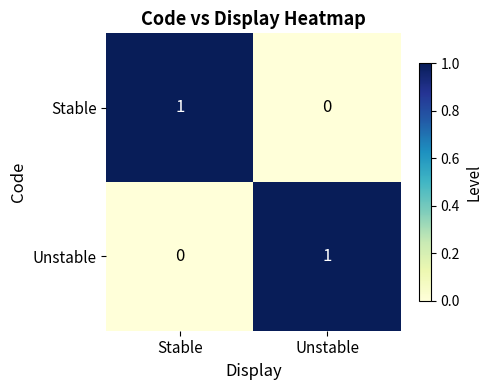

Reading left to right, what are all the values shown in this chart?

Stable: 1	0
Unstable: 0	1